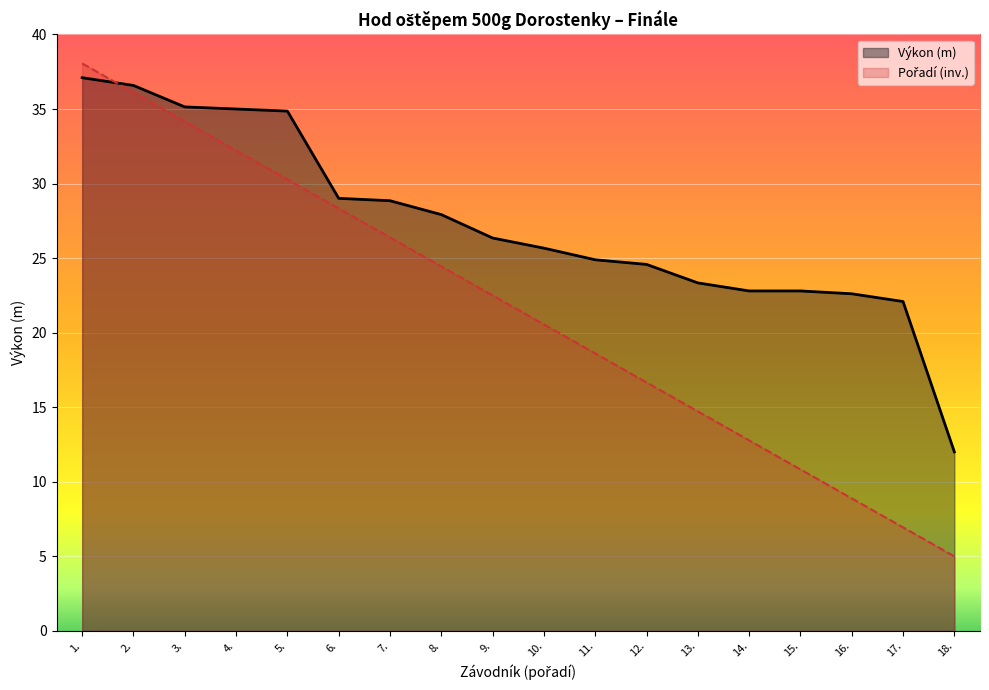

What is the value of the Výkon point at the 18th from the left?

12.0